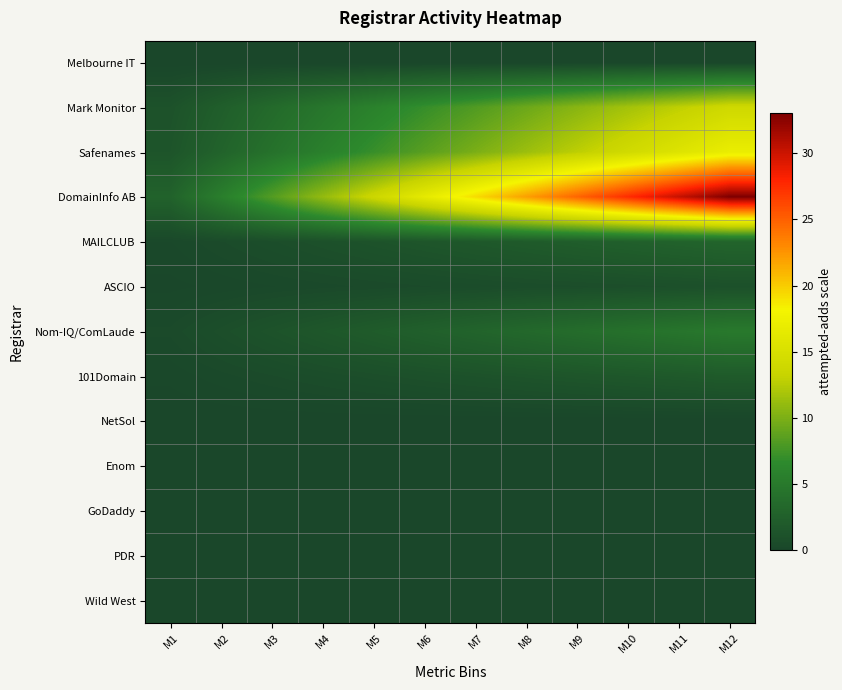

At which category is the sum across all series the highest?

M12